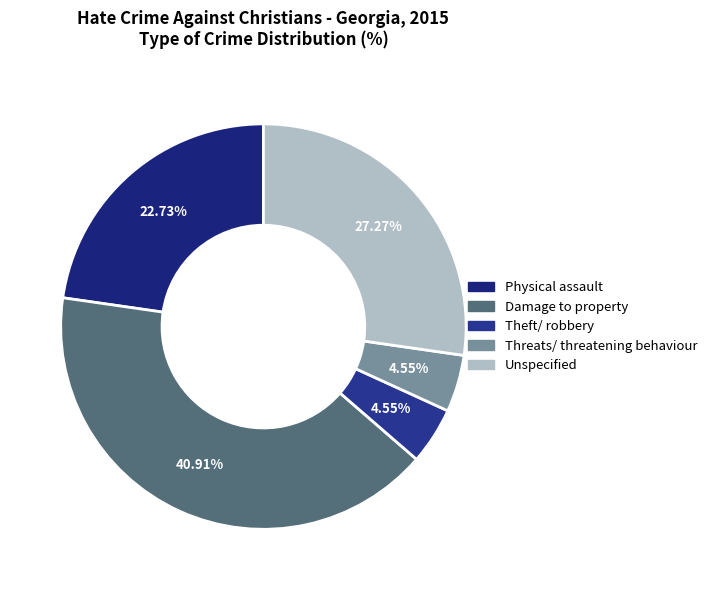

What percentage do Theft/ robbery and Physical assault together represent?

27.3%